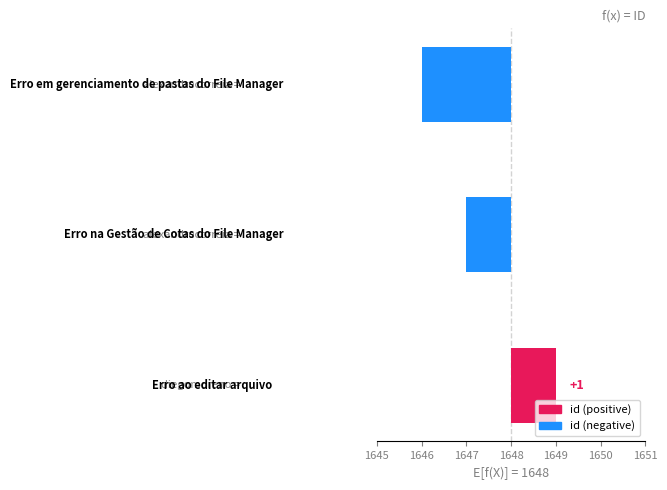

What is the value of the 1st bar from the left?

-2